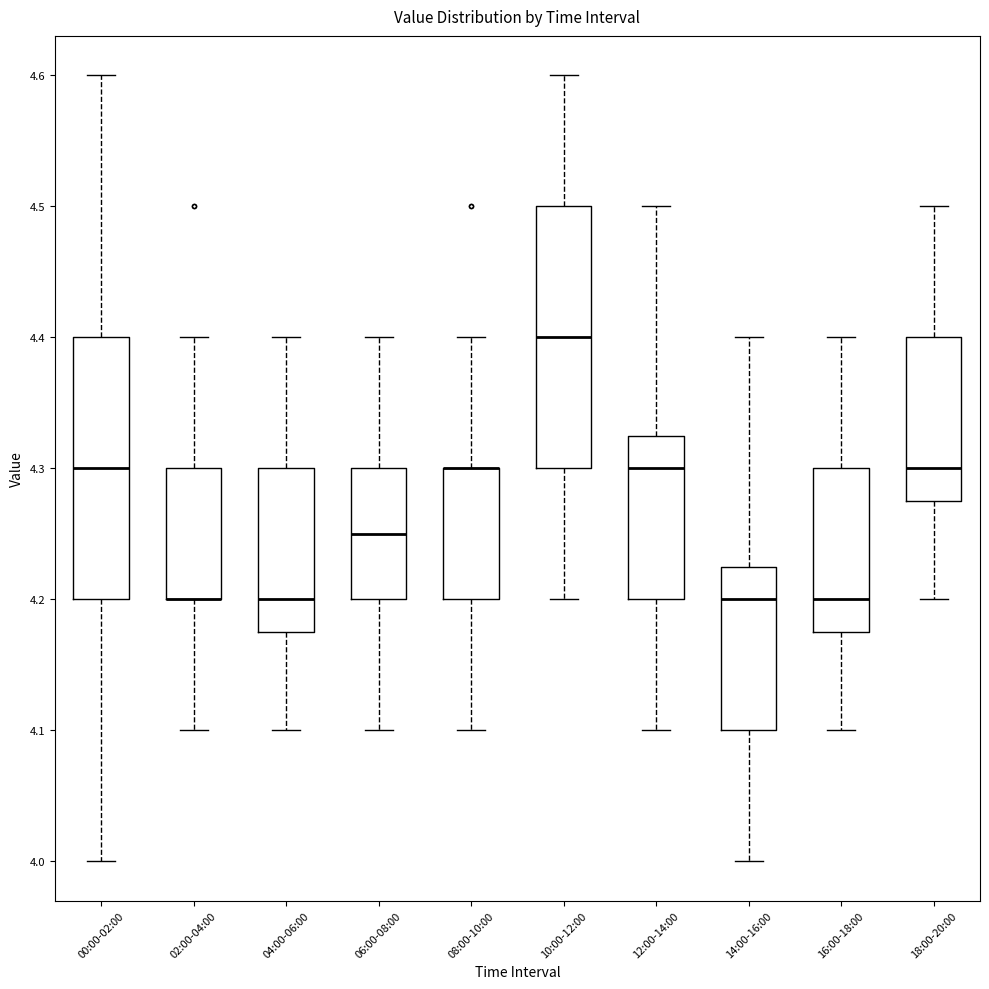

Where does the lower whisker of the box for 00:00-02:00 end on the y-axis? The values are not printed on the chart, so give them approximately, as read against the axis.

4.00